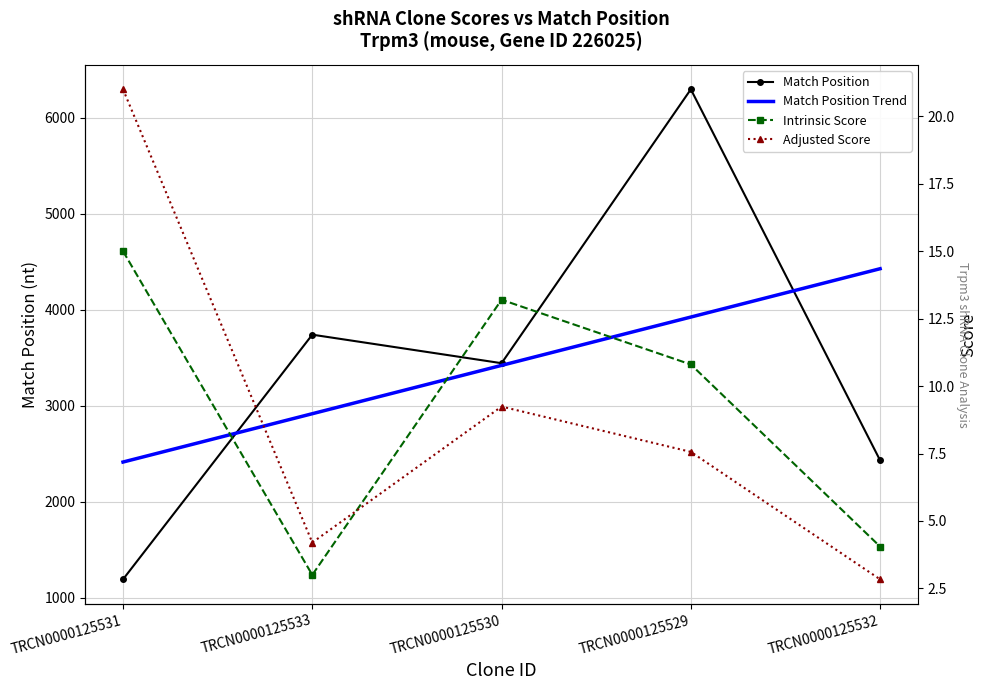

What is the label of the 2nd point from the left?

TRCN0000125533